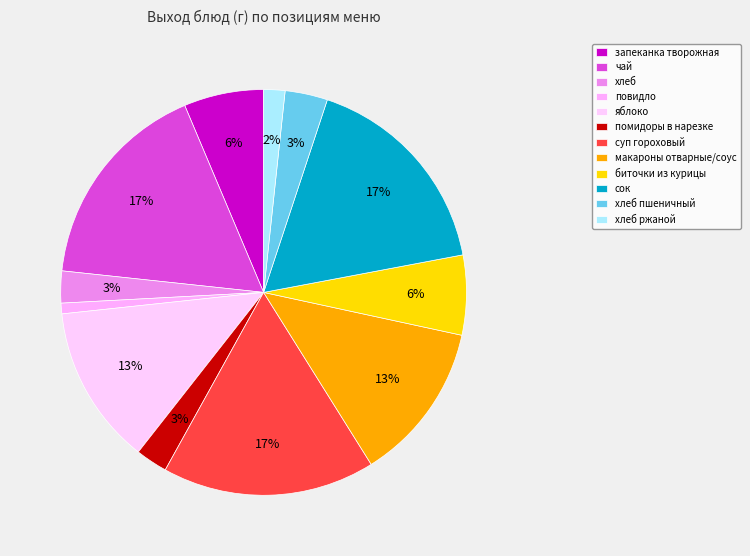

Count the number of slices in the pie.

12